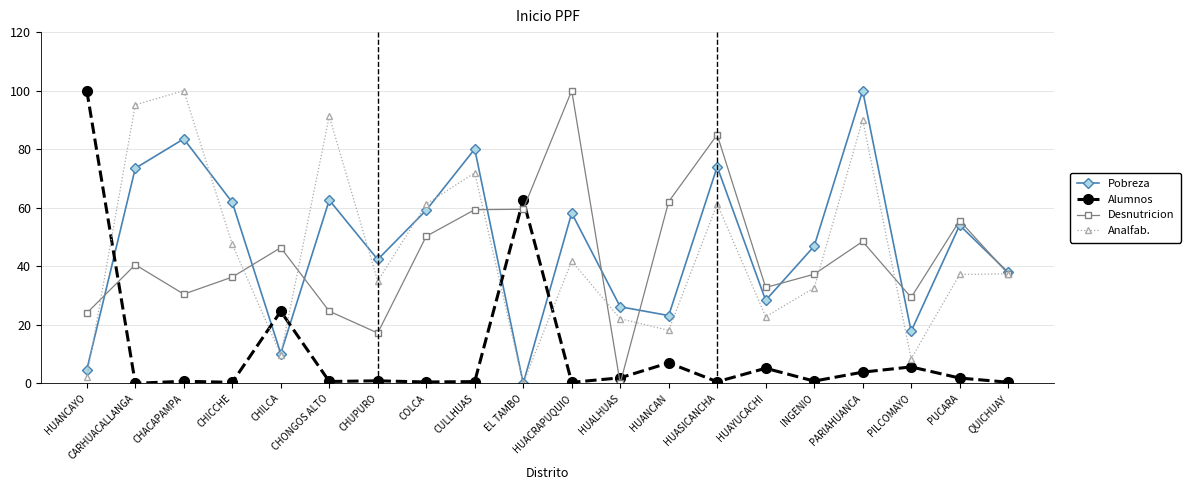

What value does the Pobreza series have at HUAYUCACHI?

28.4